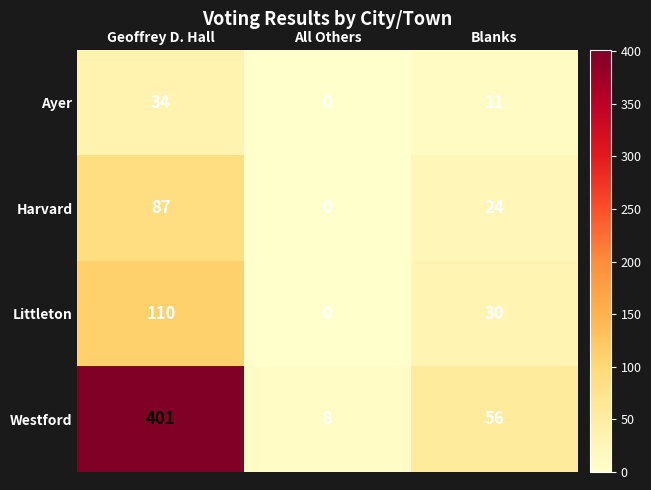

Reading left to right, what are all the values shown in this chart?

Ayer: 34	0	11
Harvard: 87	0	24
Littleton: 110	0	30
Westford: 401	8	56